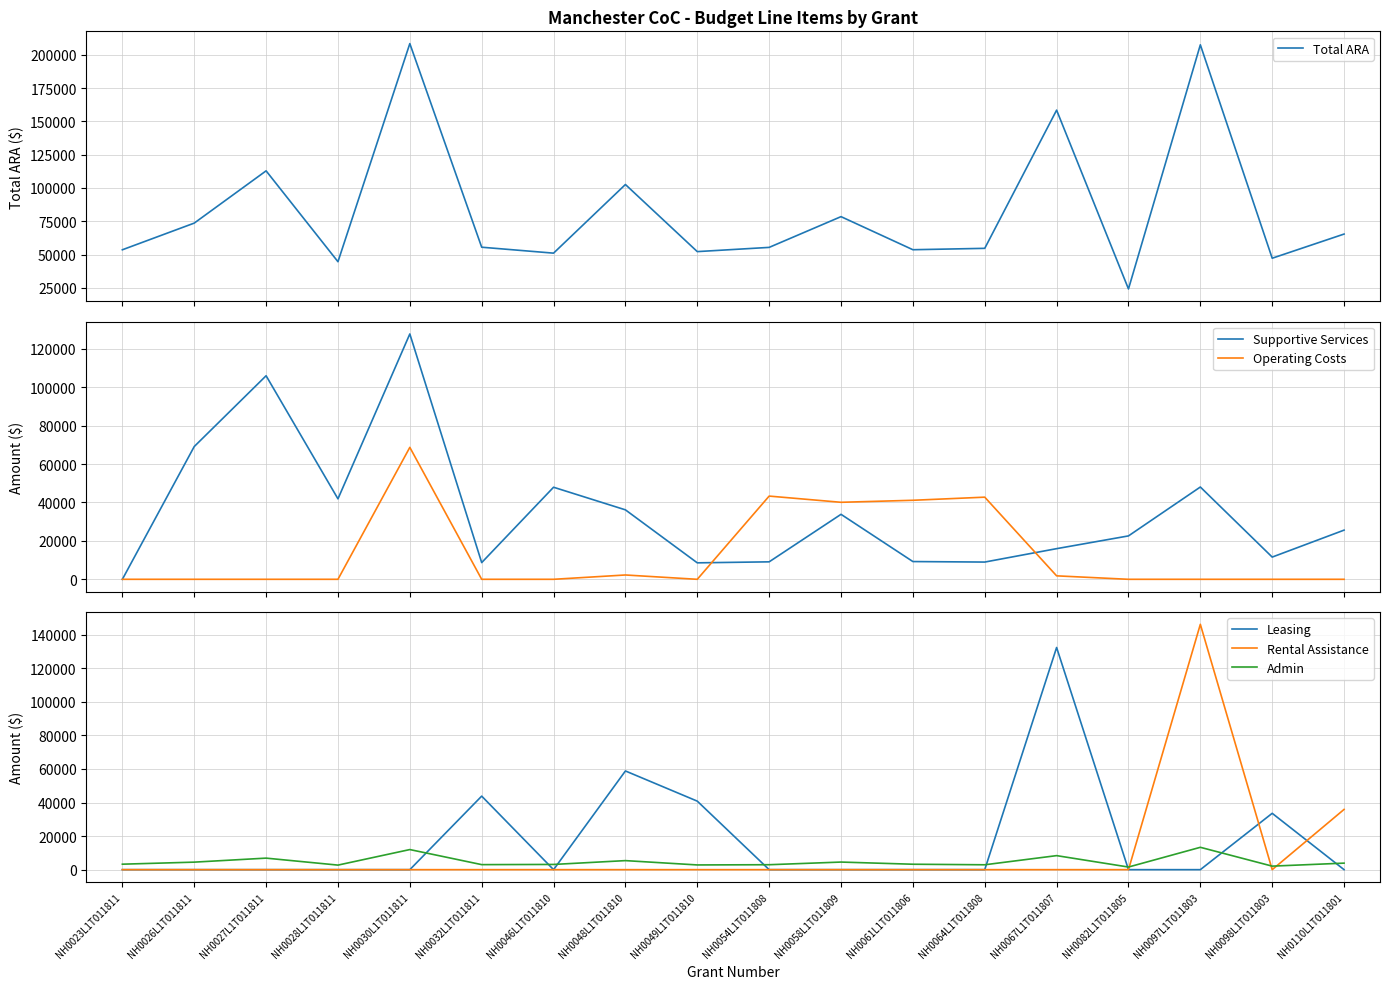

What are all the series names shown in the legend?

Total ARA, Supportive Services, Operating Costs, Leasing, Rental Assistance, Admin